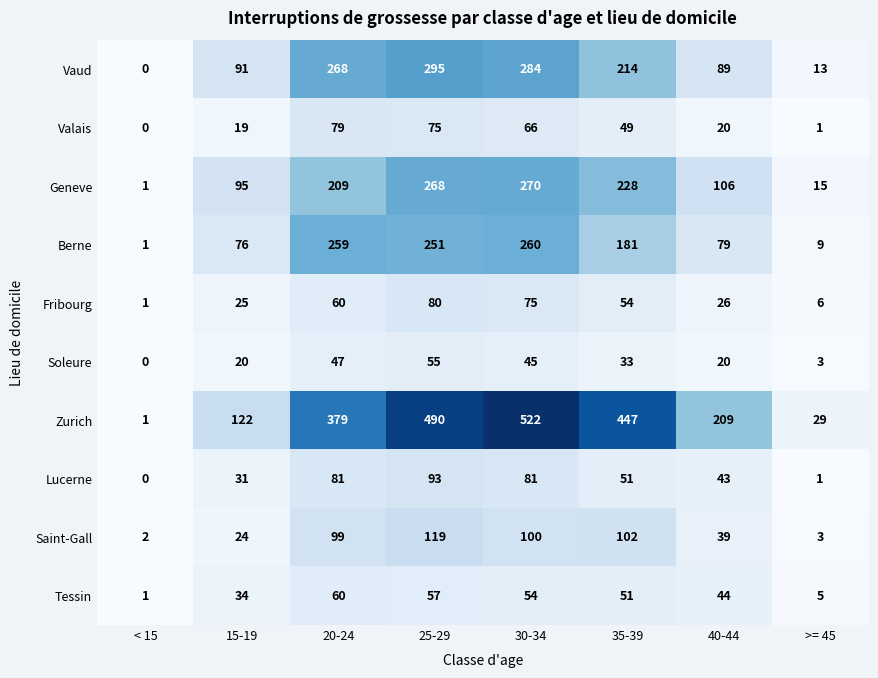

What is the sum of the Lucerne values at >= 45 and 40-44?

44